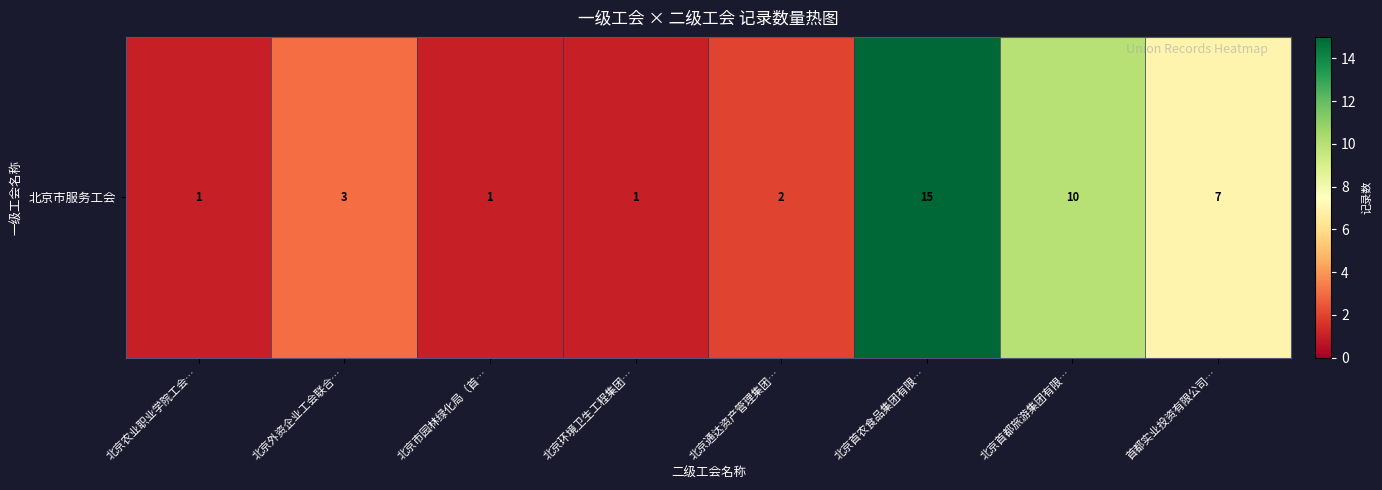

Where does the data first go above 3?

北京首农食品集团有限…